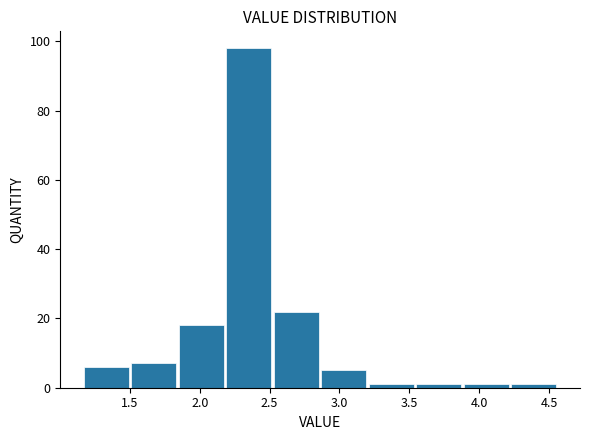

Reading left to right, transcribe this chart: for each bar, give the range it covers on the x-axis and its height. Neither the bar edges nor the heights are printed on the chart, so give them approximately, as read against the axes.

1.17 to 1.51: 6
1.51 to 1.85: 8
1.85 to 2.19: 18
2.19 to 2.53: 98
2.53 to 2.87: 22
2.87 to 3.21: 6
3.21 to 3.55: under 2
3.55 to 3.89: under 2
3.89 to 4.23: under 2
4.23 to 4.57: under 2